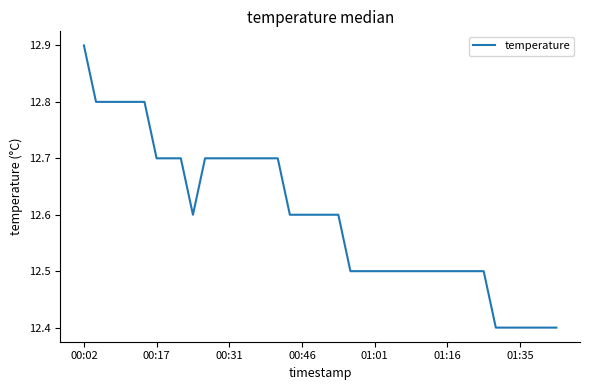

What is the greatest value displayed?

12.9